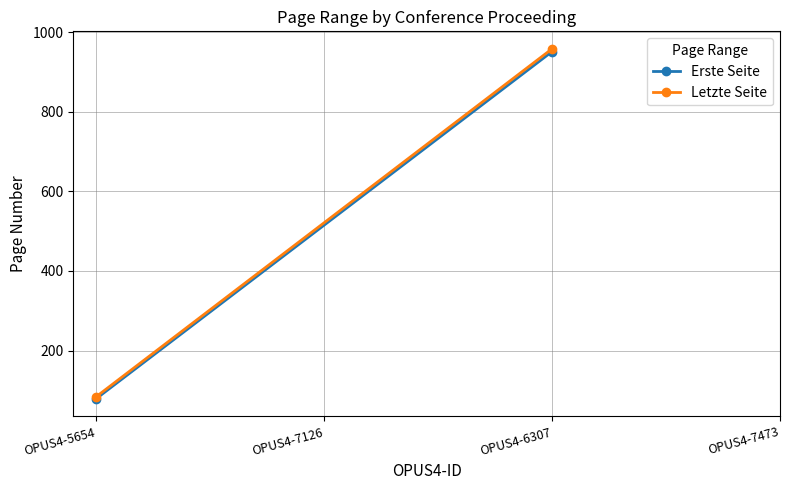

Between OPUS4-6307 and OPUS4-5654, which is larger?

OPUS4-6307